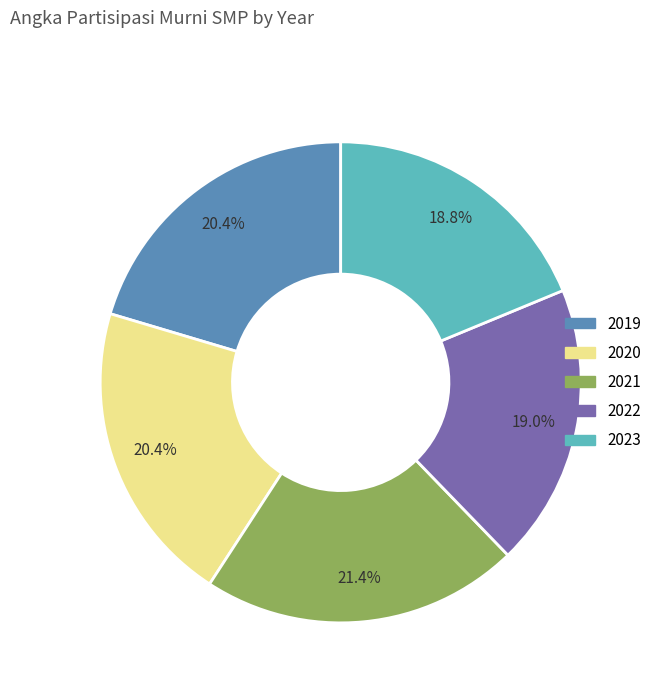

How many segments does this pie chart have?

5